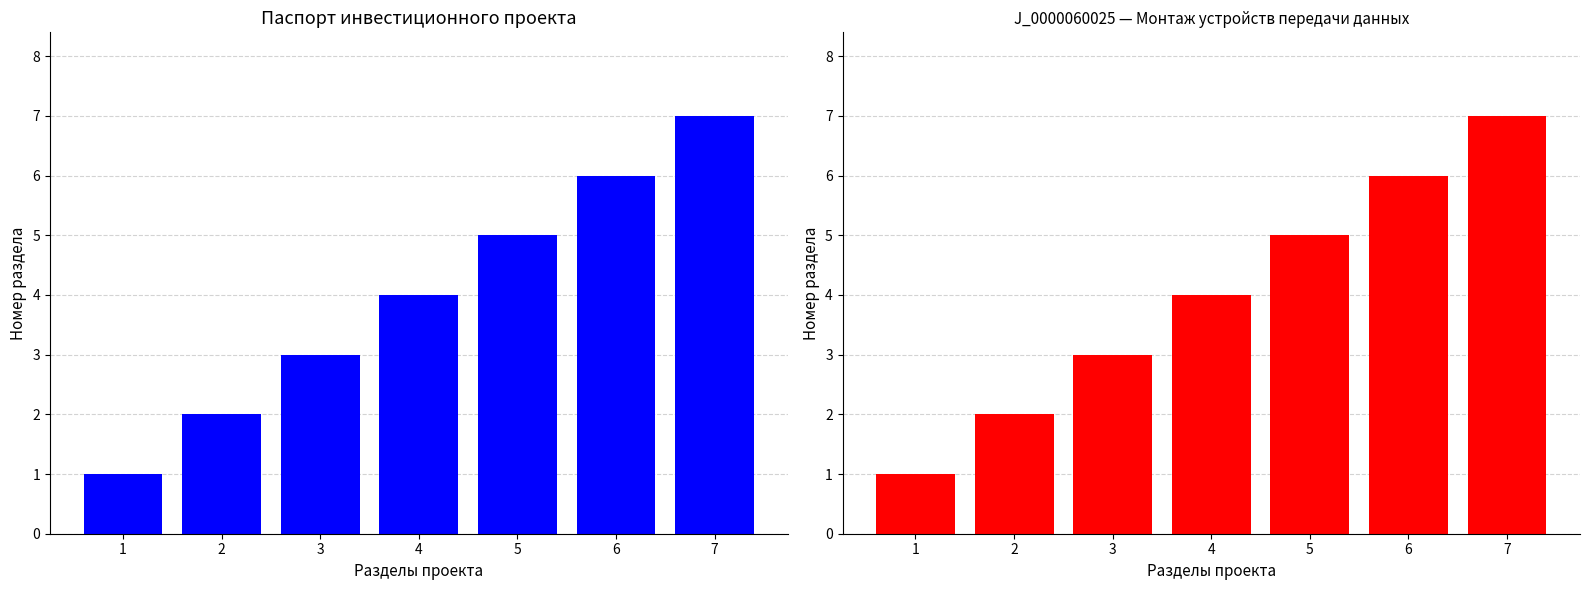

How many values in the Разделы проекта (красный) series are below 4?

3